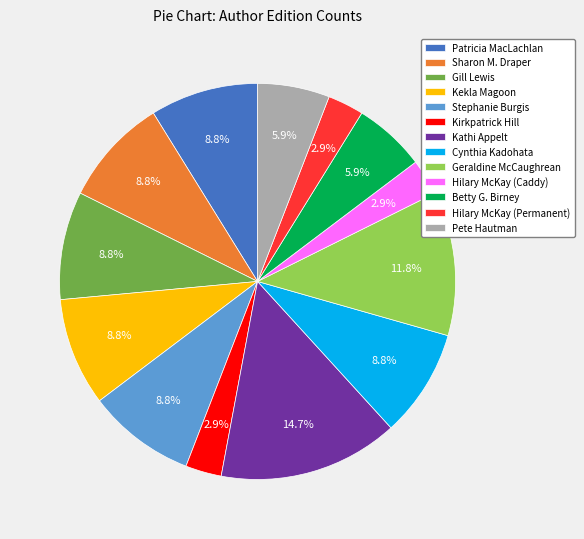

To the nearest percent, what portion does Gill Lewis represent?

9%